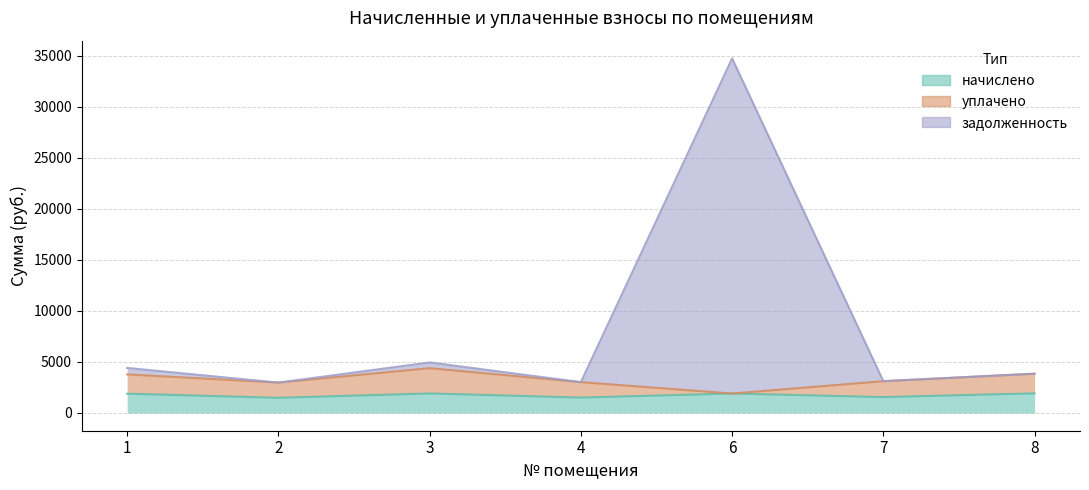

The value of задолженность at 8 is 5798.9. True or false?

False